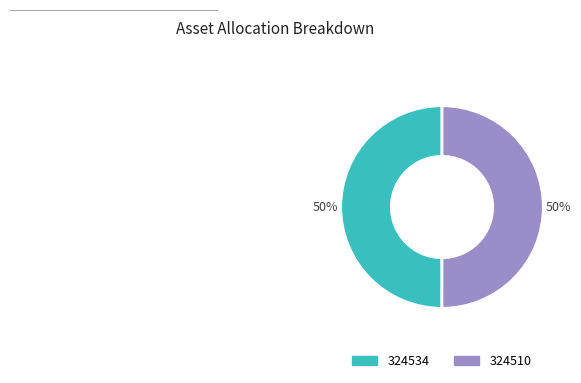

What percentage is the 324510 slice, to the nearest percent?

50%